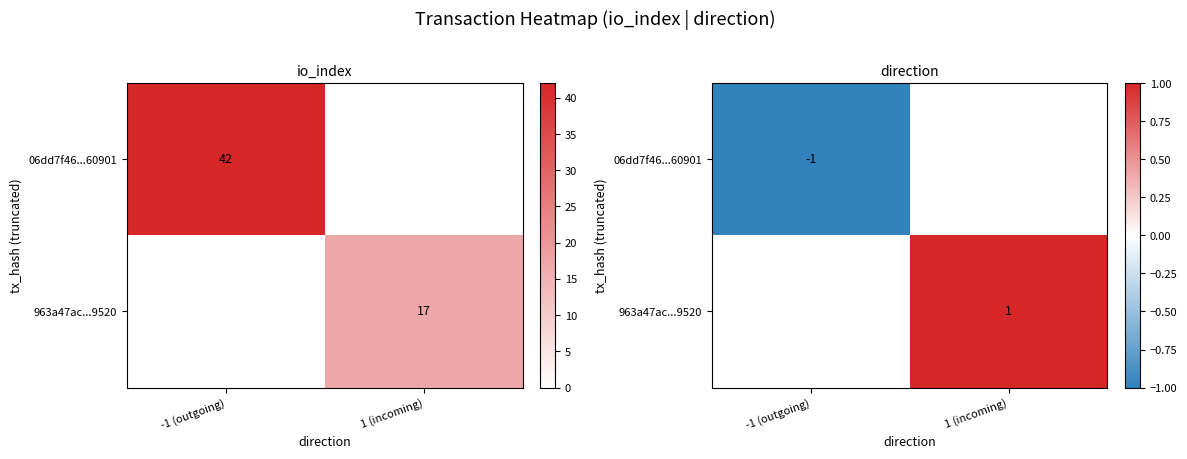

List the series in order of their overall mean, lowest first.

06dd7f46...60901, 963a47ac...9520